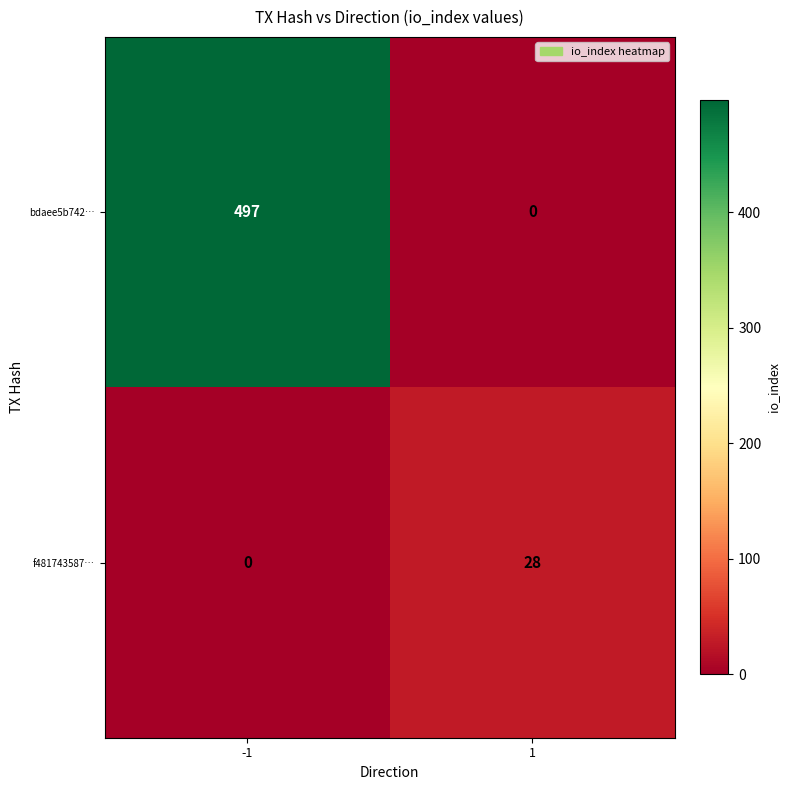

Which series has the largest total across all categories?

bdaee5b742…